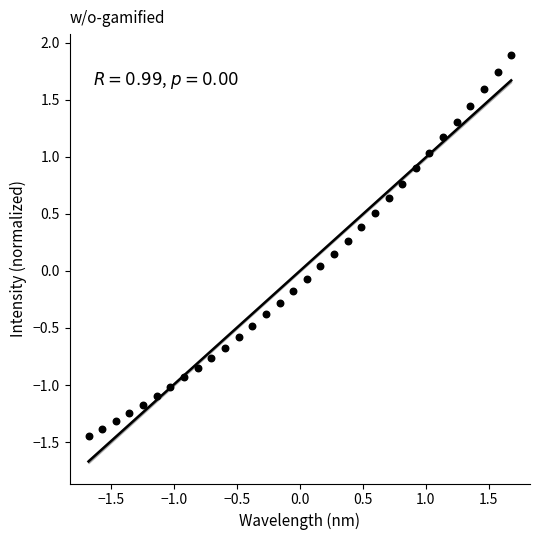

What is the range of X values (max minus min)?

3.4